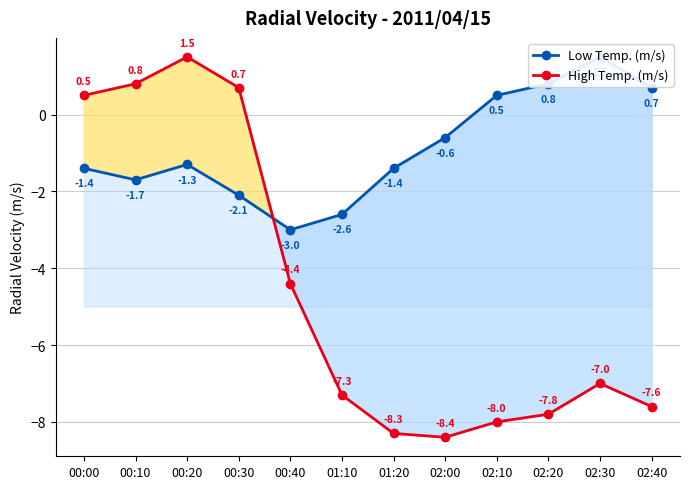

In High Temp. (m/s), how many points are lower than both neighbors (excluding endpoints)?

1